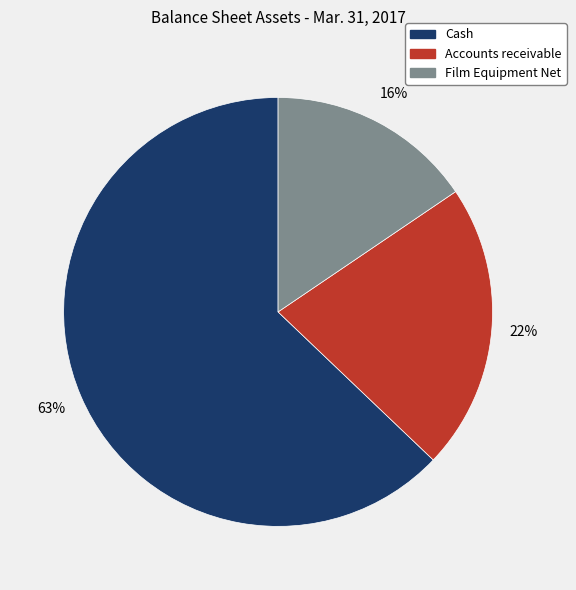

Between Cash and Accounts receivable, which is larger?

Cash